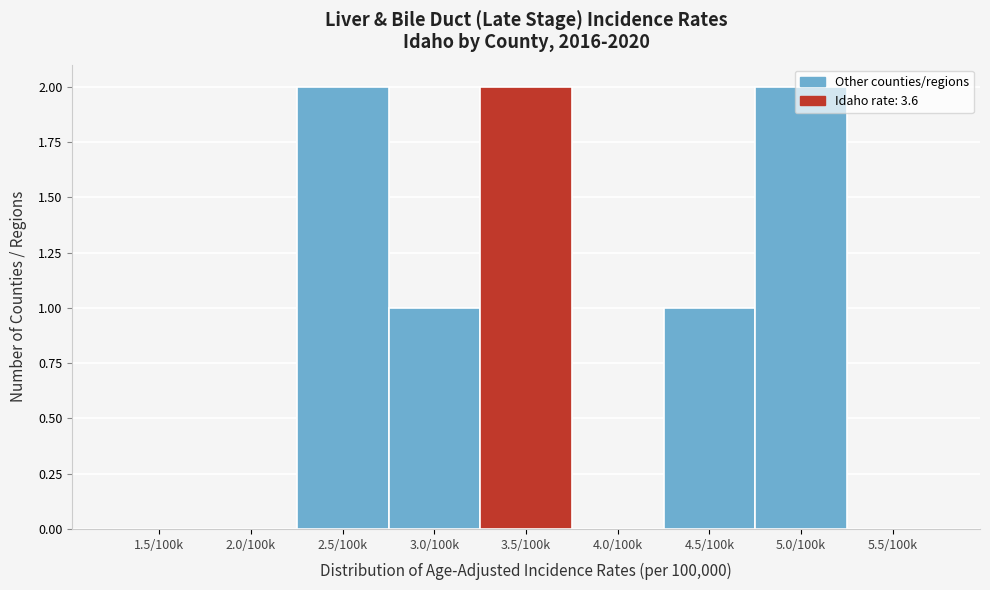

True or false: the data shows 0 at 4.0/100k.

True